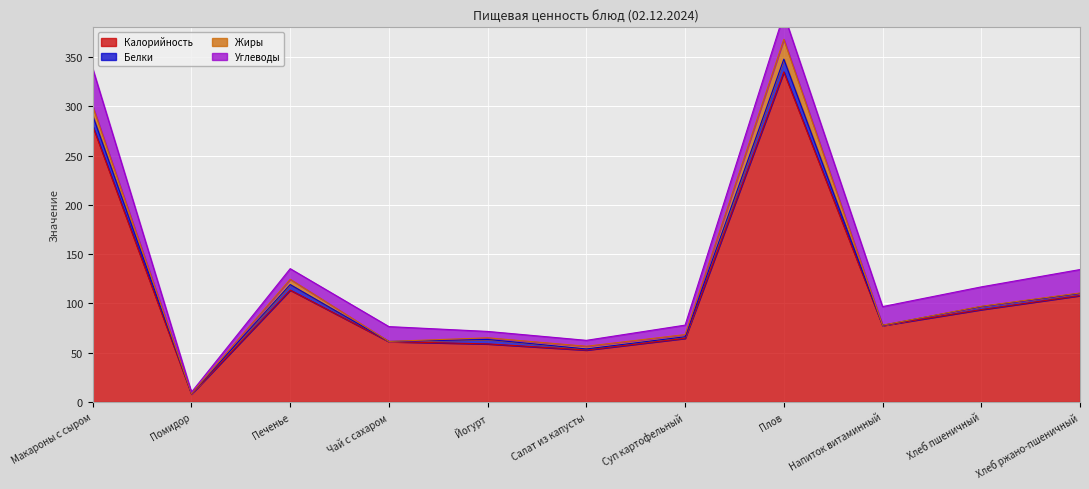

Does the chart display data point markers on the line(s)?

No